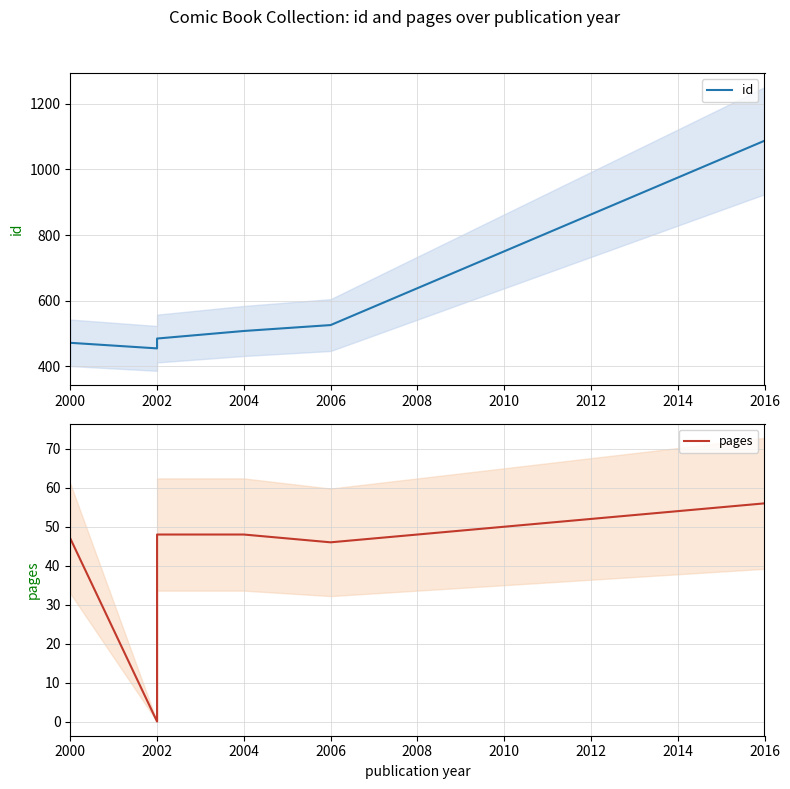

Is it true that pages equals 82 at 2000?

False